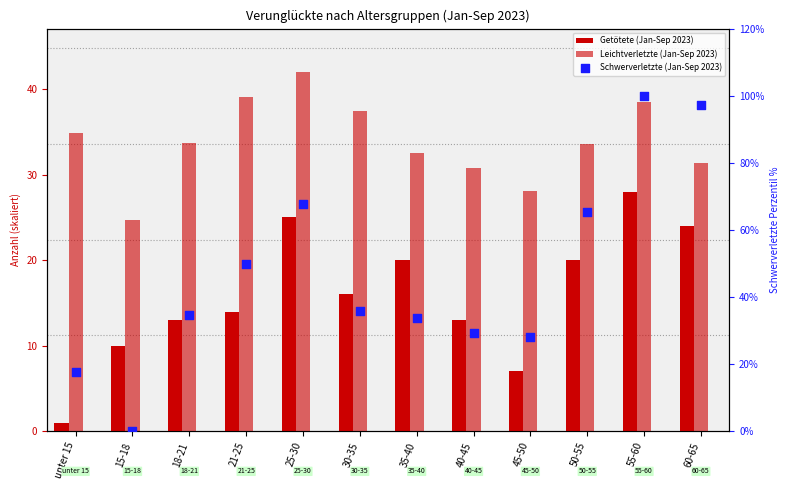

Which series has the largest total across all categories?

Schwerverletzte (Jan-Sep 2023)